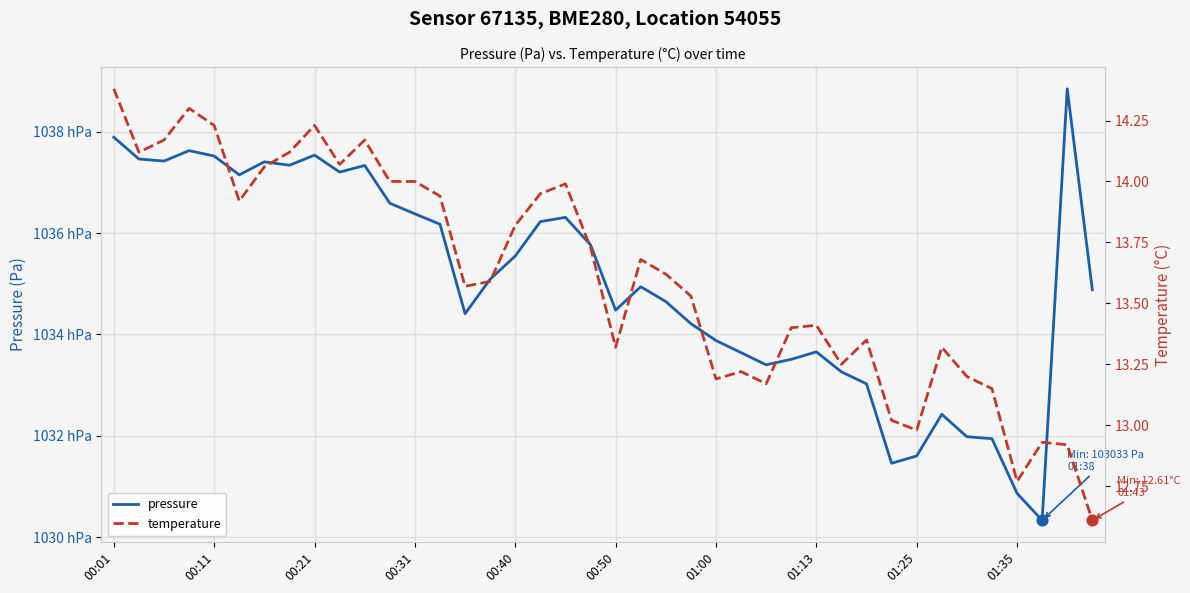

Which series contains the highest Y value?

pressure